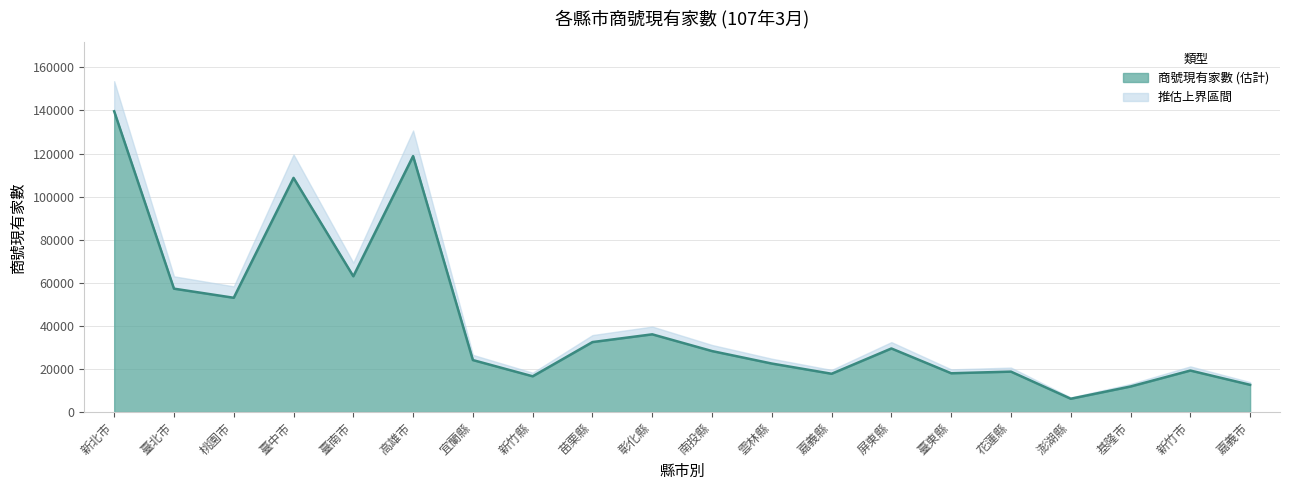

How many distinct data groups are displayed?

1